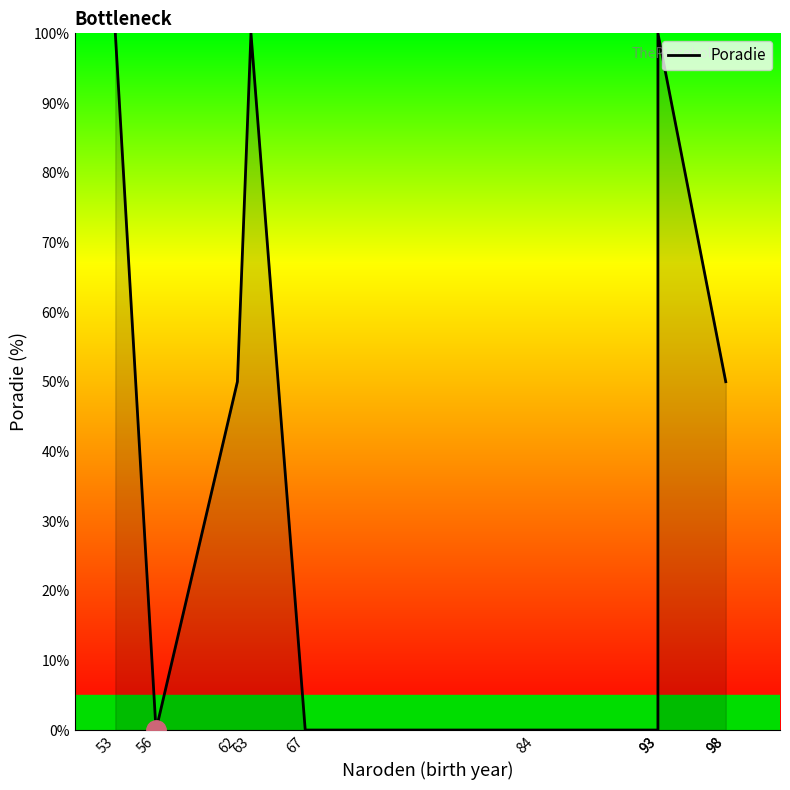

What is the change in value from 62 to 93?

+50